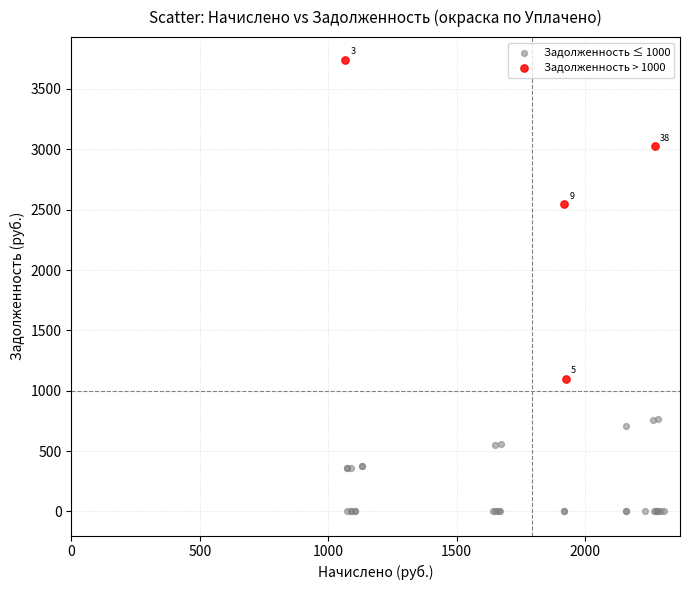

Which series reaches the maximum Y coordinate?

Задолженность > 1000